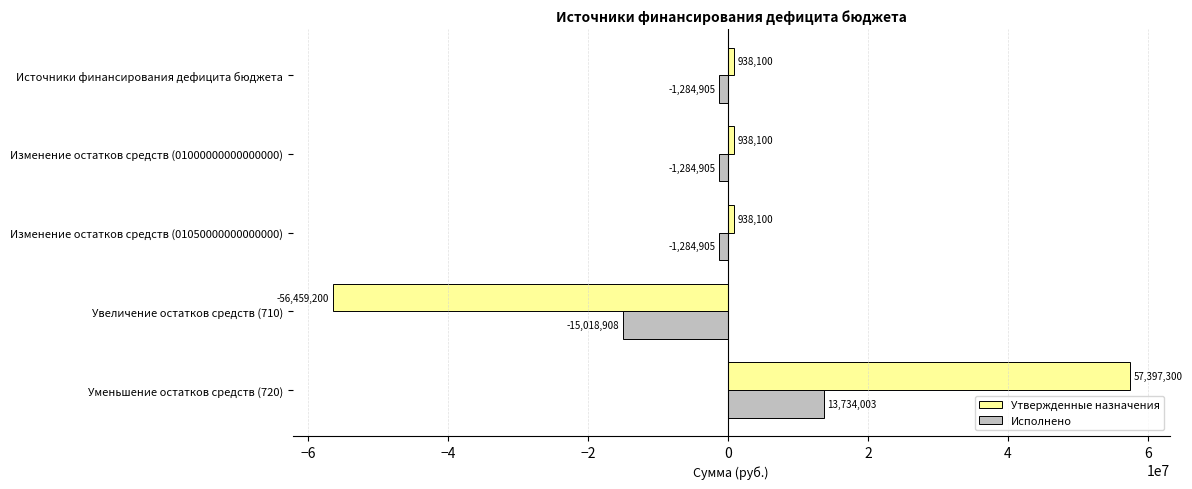

At which category is the sum across all series the highest?

Уменьшение остатков средств (720)